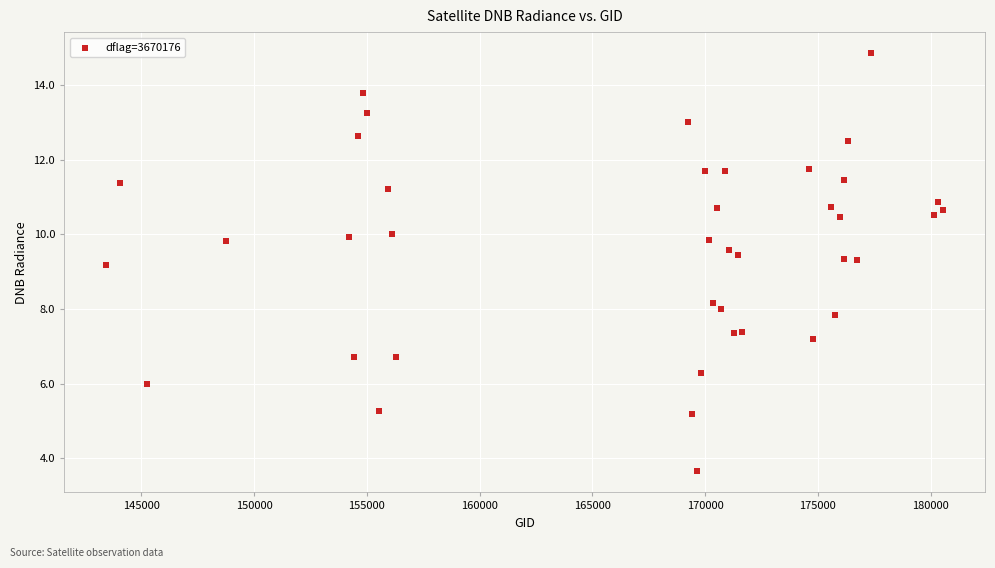

What Y value in the scatter plot is closest to 9?

9.2